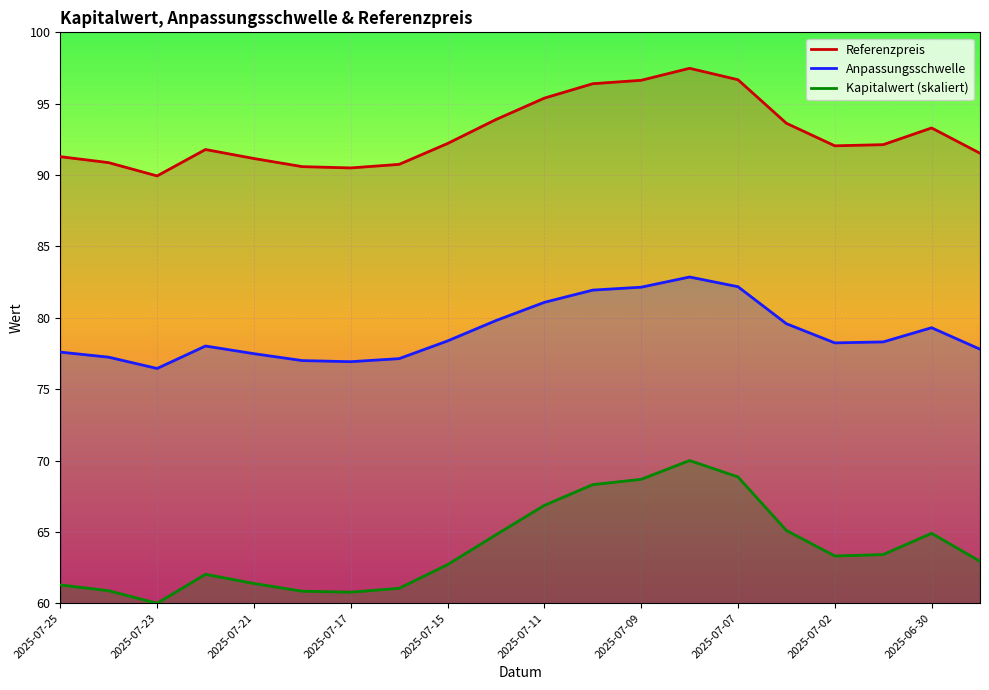

At how many categories does at least one series exceed 74?

20